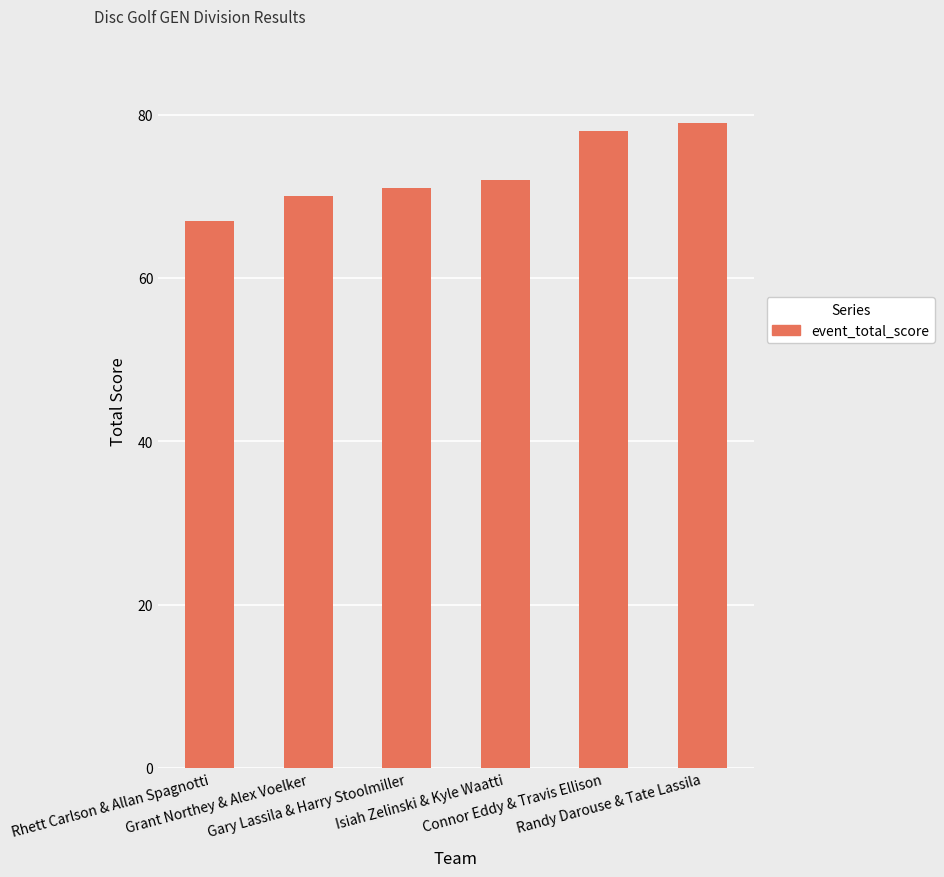

What is the change in value from Rhett Carlson & Allan Spagnotti to Grant Northey & Alex Voelker?

+3